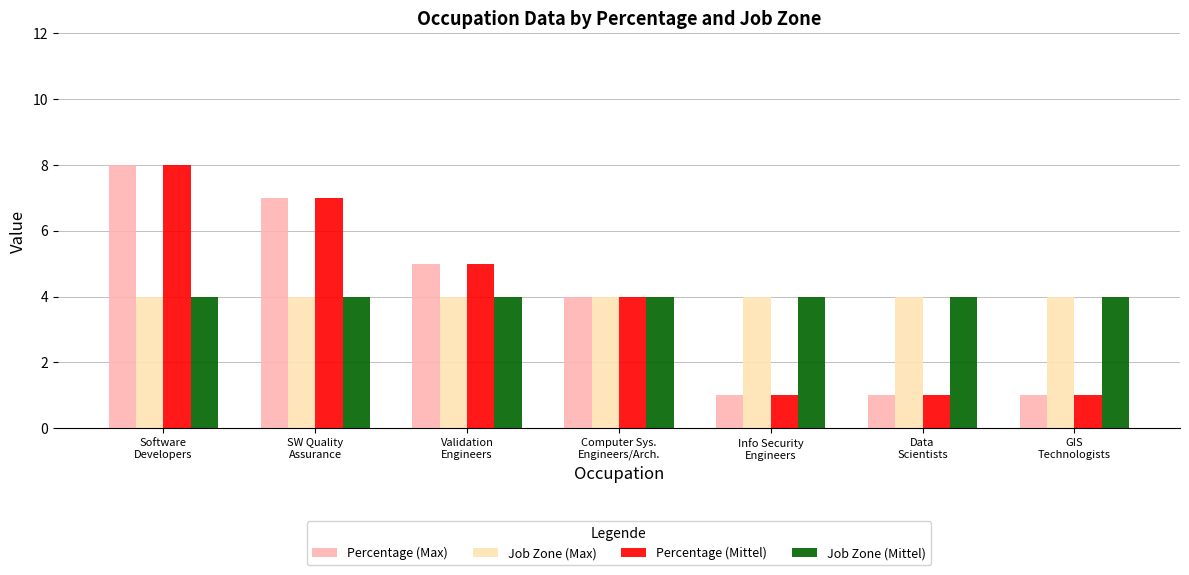

What position from the right is Data
Scientists?

2